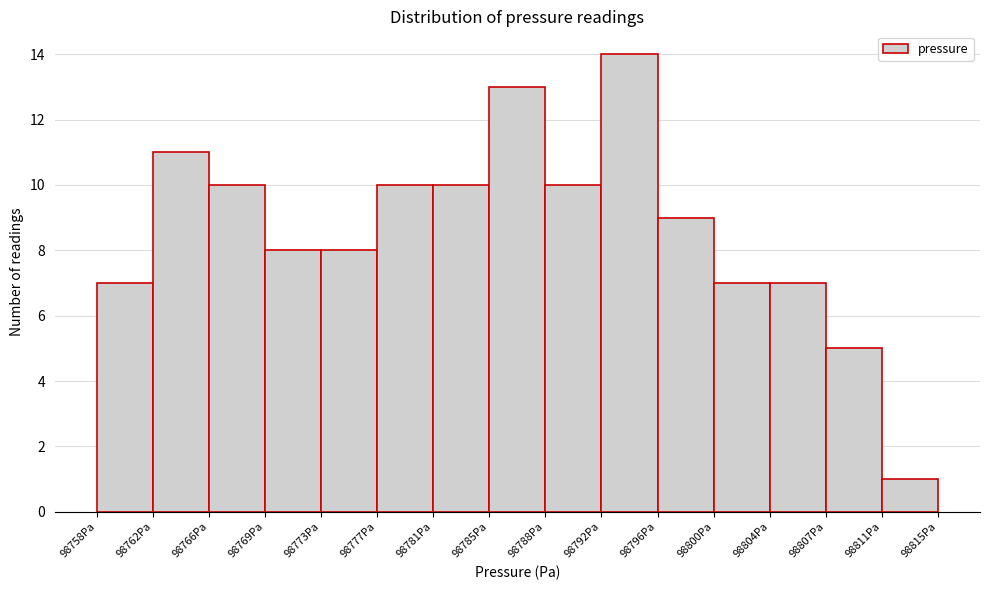

What is the height of the bar covering 98792.2 to 98796.0 on the x-axis? Neither the bar edges nor the heights are printed on the chart, so give them approximately, as read against the axes.

14